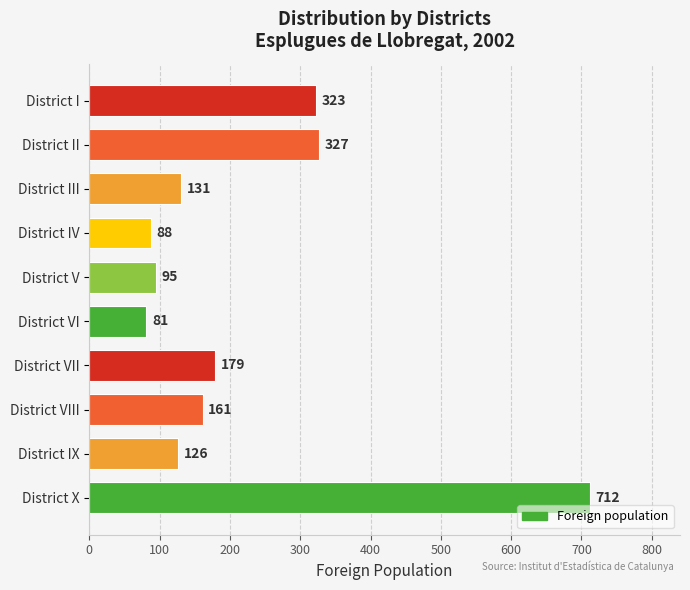

At which label is the value closest to 396?

District II